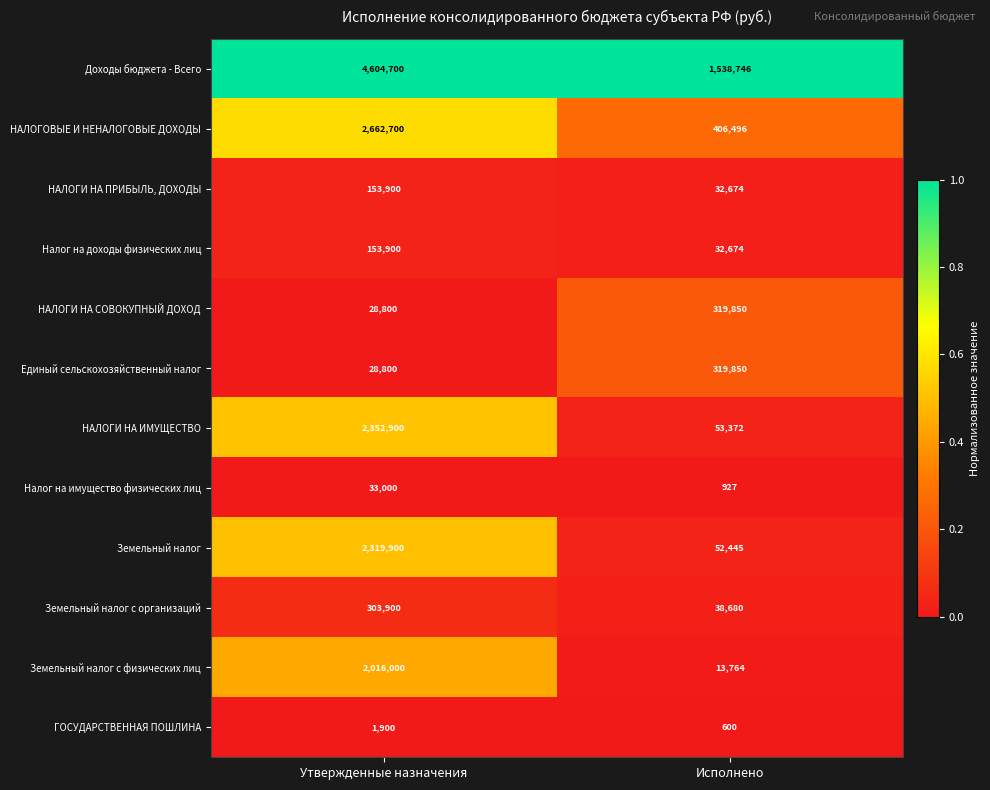

Which series has the largest range (max minus min)?

Доходы бюджета - Всего